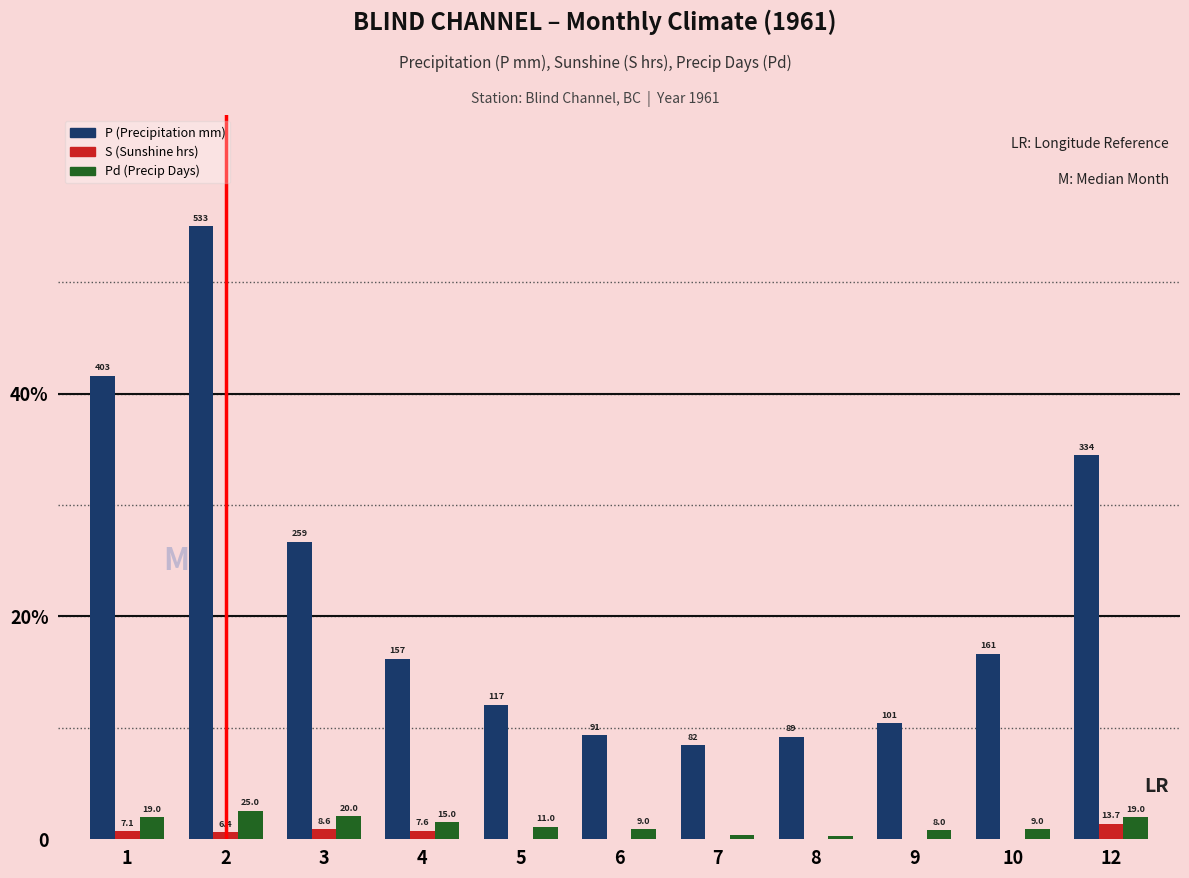

Are the bars horizontal?

No